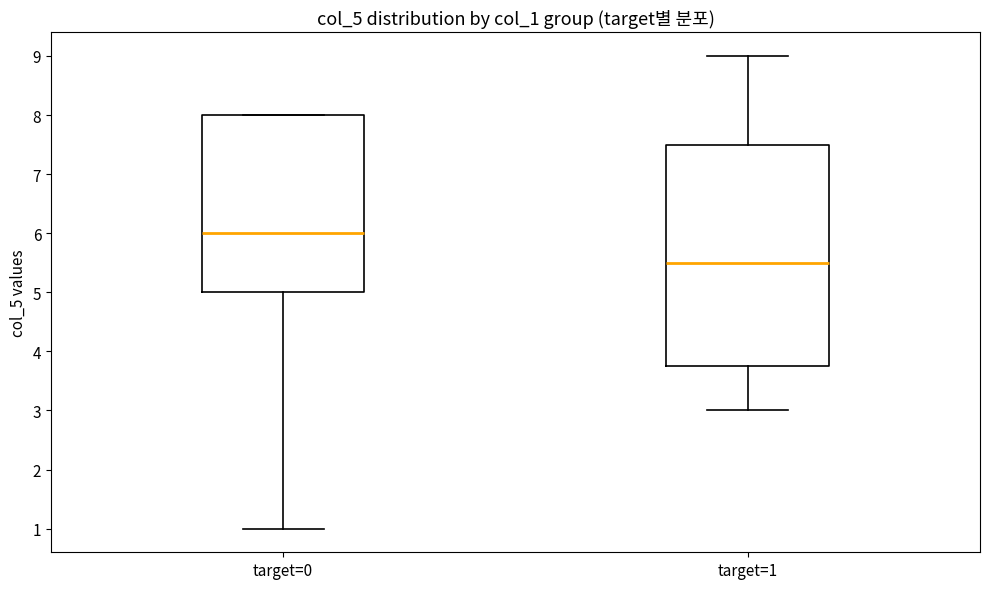

Which box's median line is the lowest?

target=1